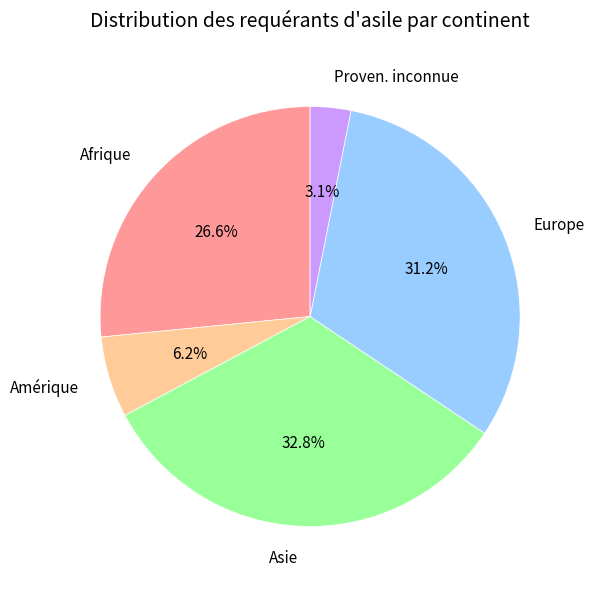

Between Europe and Proven. inconnue, which is larger?

Europe